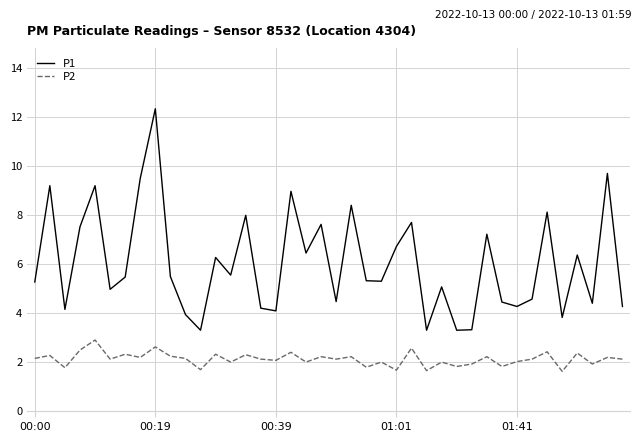

What is the difference between the maximum and minimum values in the P2 series?

1.3